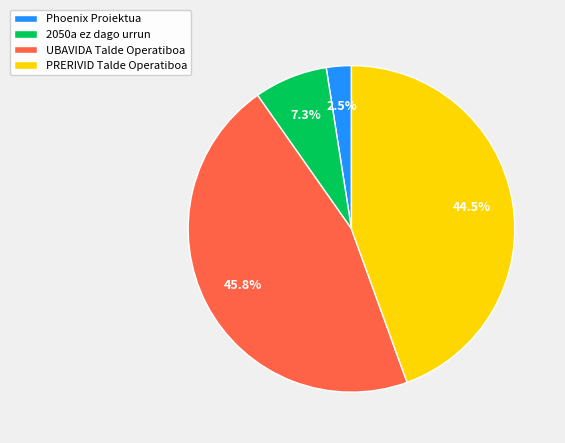

What is the largest slice in the pie chart?

UBAVIDA Talde Operatiboa